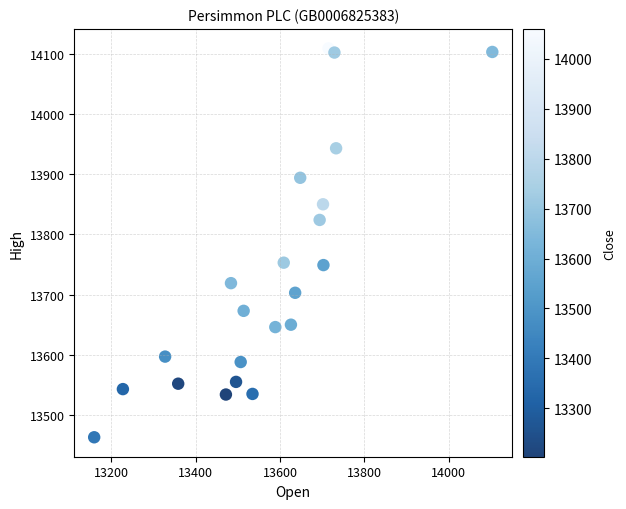

What is the range of X values (max minus min)?

943